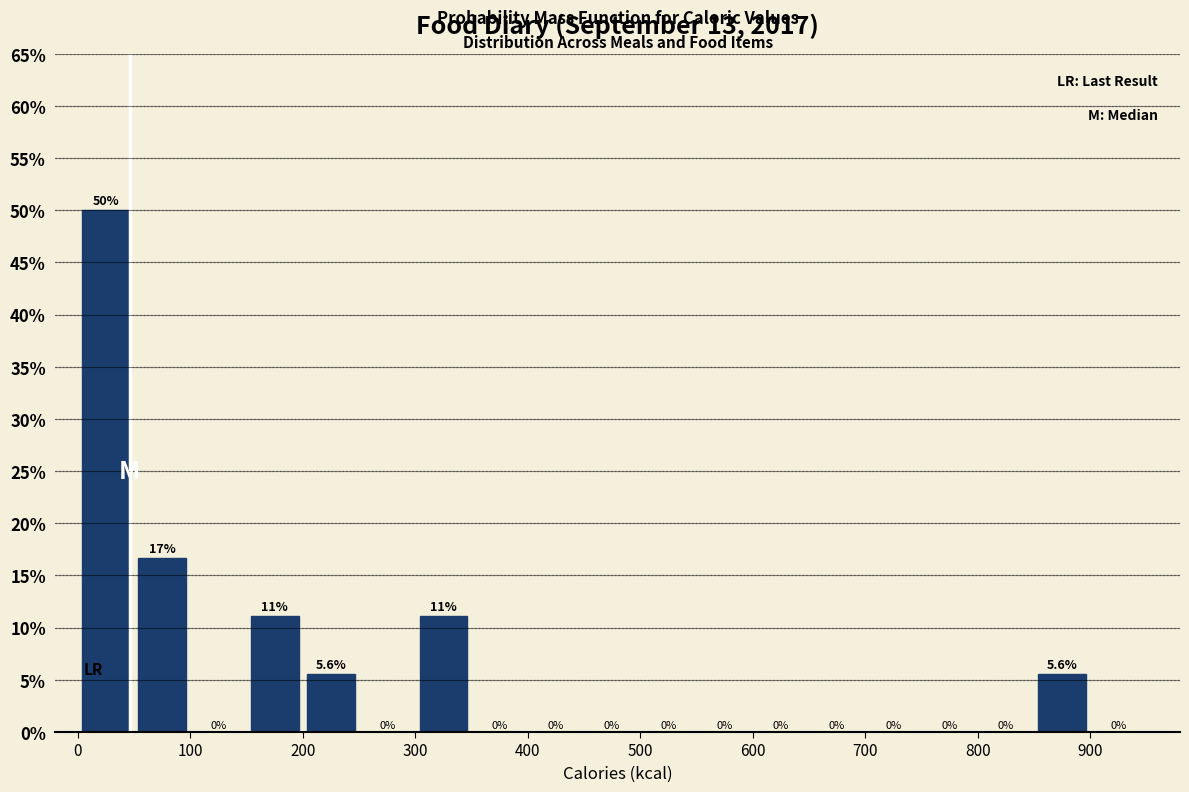

Over which range of the x-axis is the bar tallest?

0 to 50